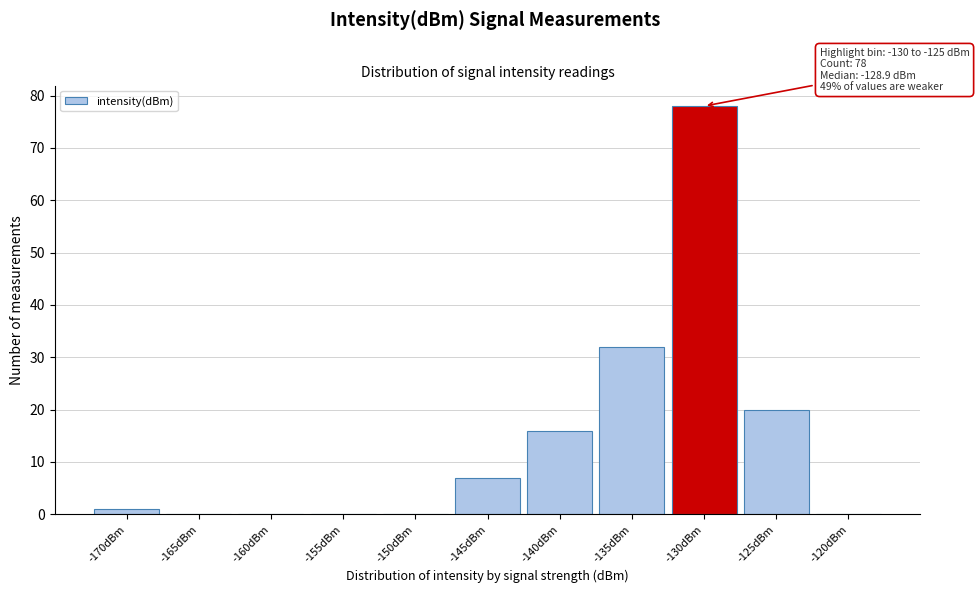

Reading left to right, transcribe all the data shown in this chart.

-170dBm=1	-165dBm=0	-160dBm=0	-155dBm=0	-150dBm=0	-145dBm=7	-140dBm=16	-135dBm=32	-130dBm=78	-125dBm=20	-120dBm=0